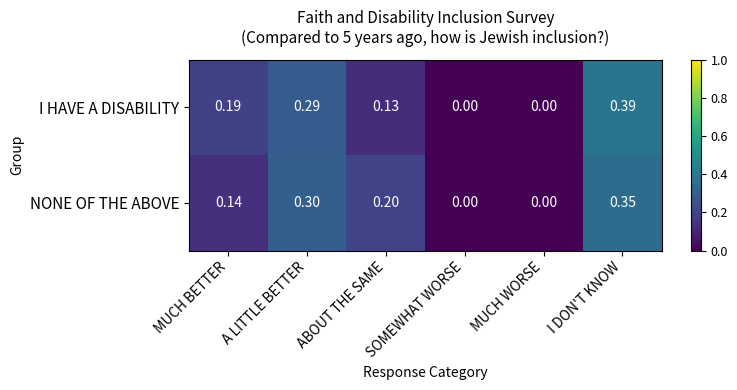

Which series has the widest spread of values?

I HAVE A DISABILITY